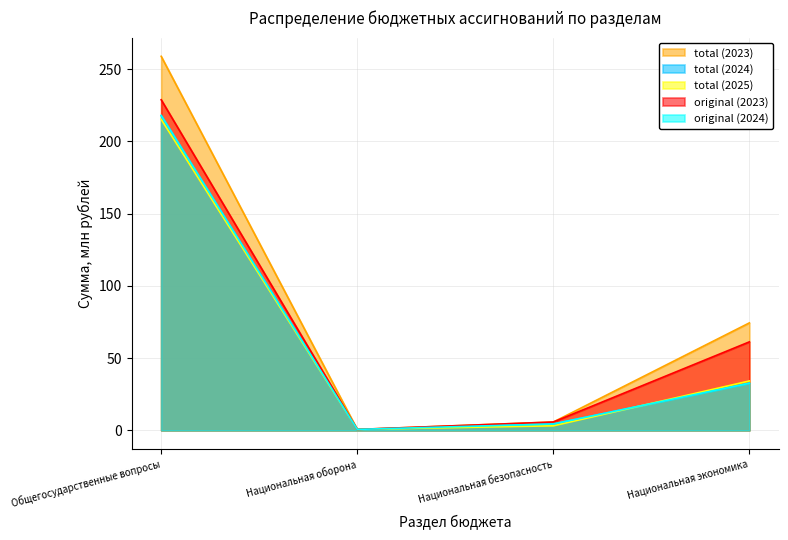

How many lines are shown in the chart?

5